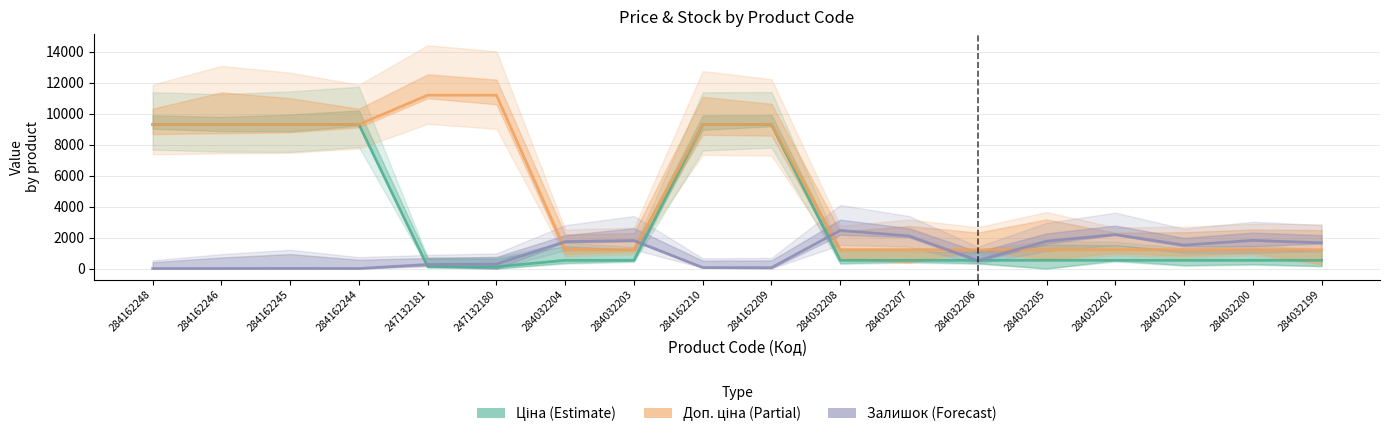

At how many categories does at least one series exceed 7532?

8